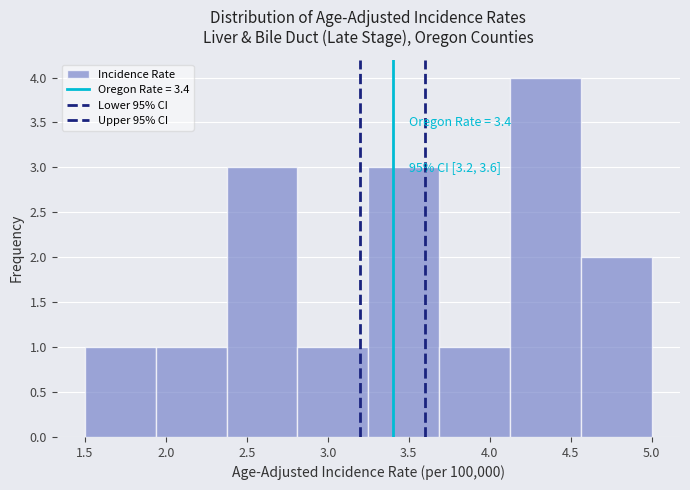

Over which range of the x-axis is the bar tallest?

4.15 to 4.55